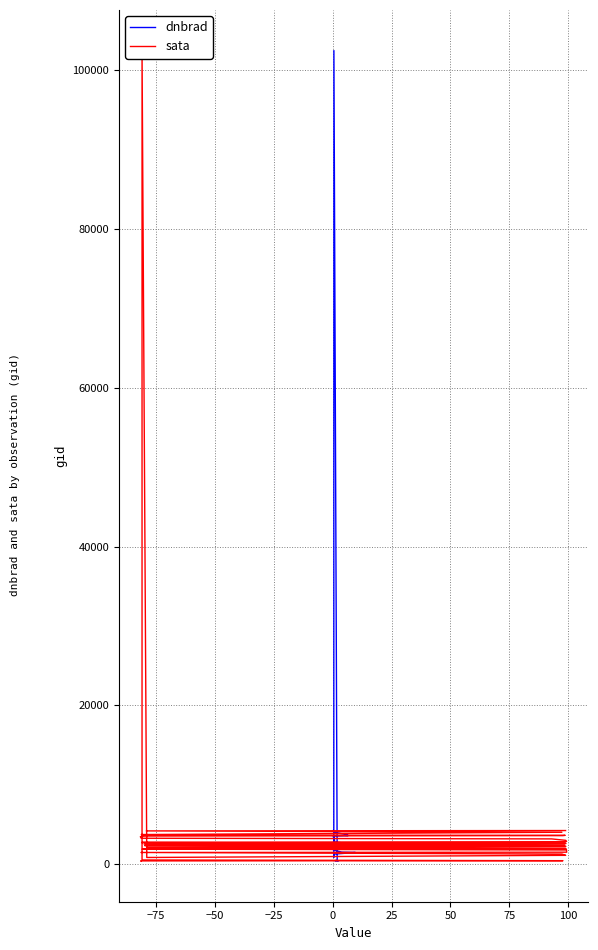

How many categories are shown in the chart?

40